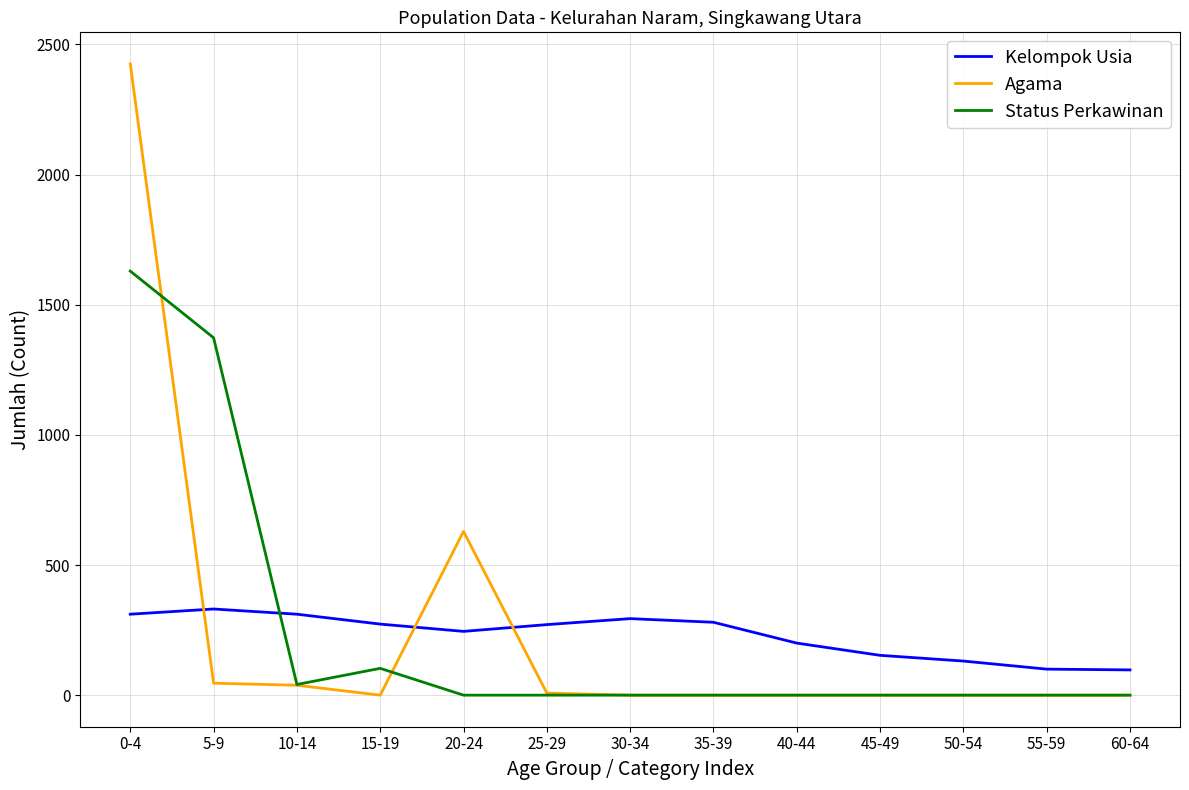

At which category is the sum across all series the highest?

0-4